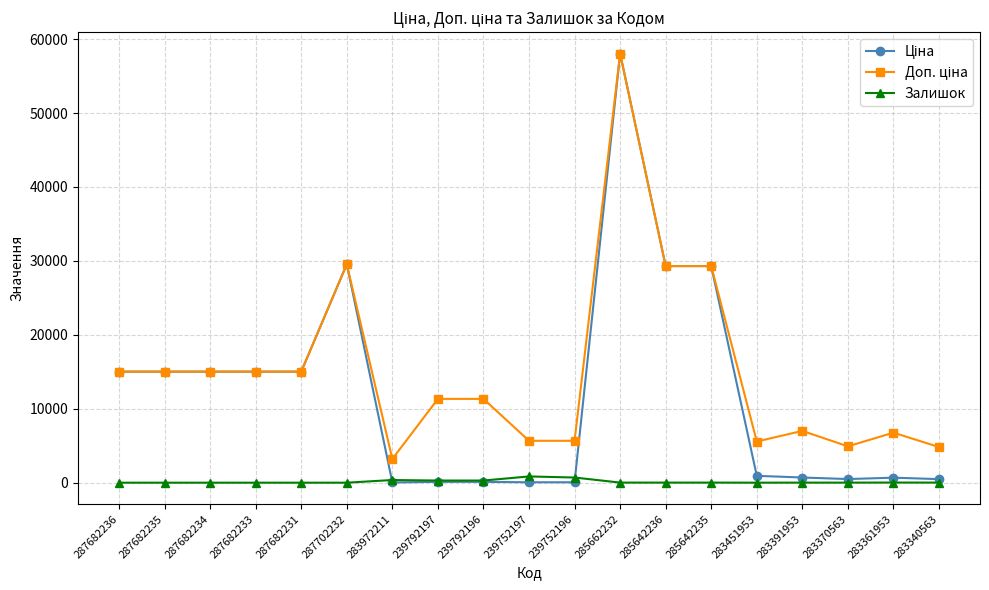

What is the spread (max minus min) of values at 239752197?

5610.3